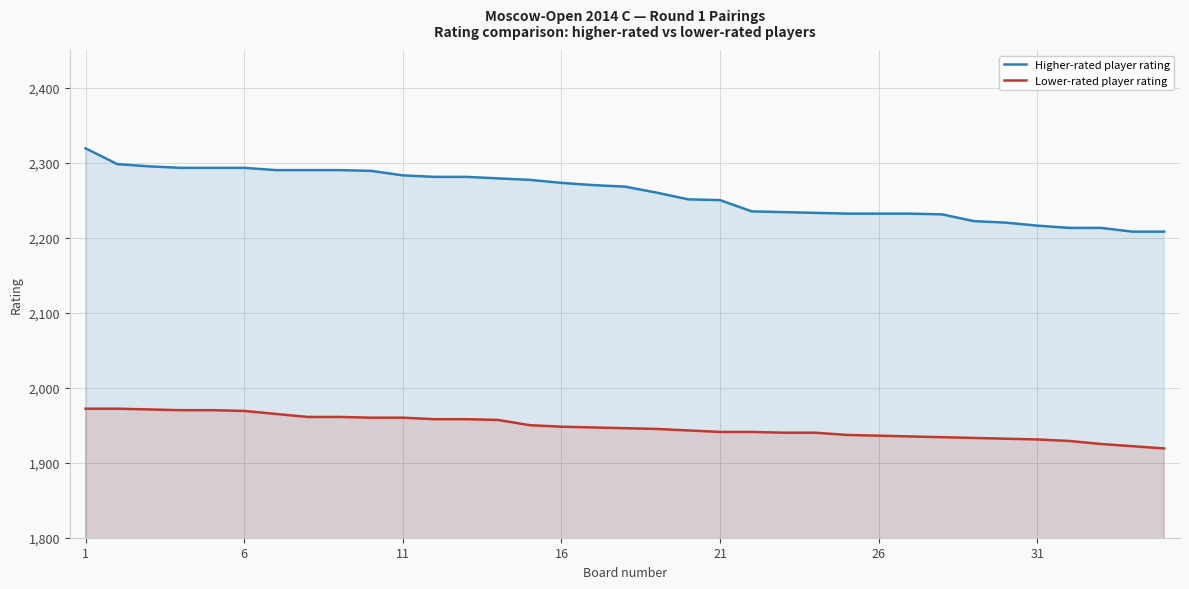

At which category does the chart reach its peak across all series?

1